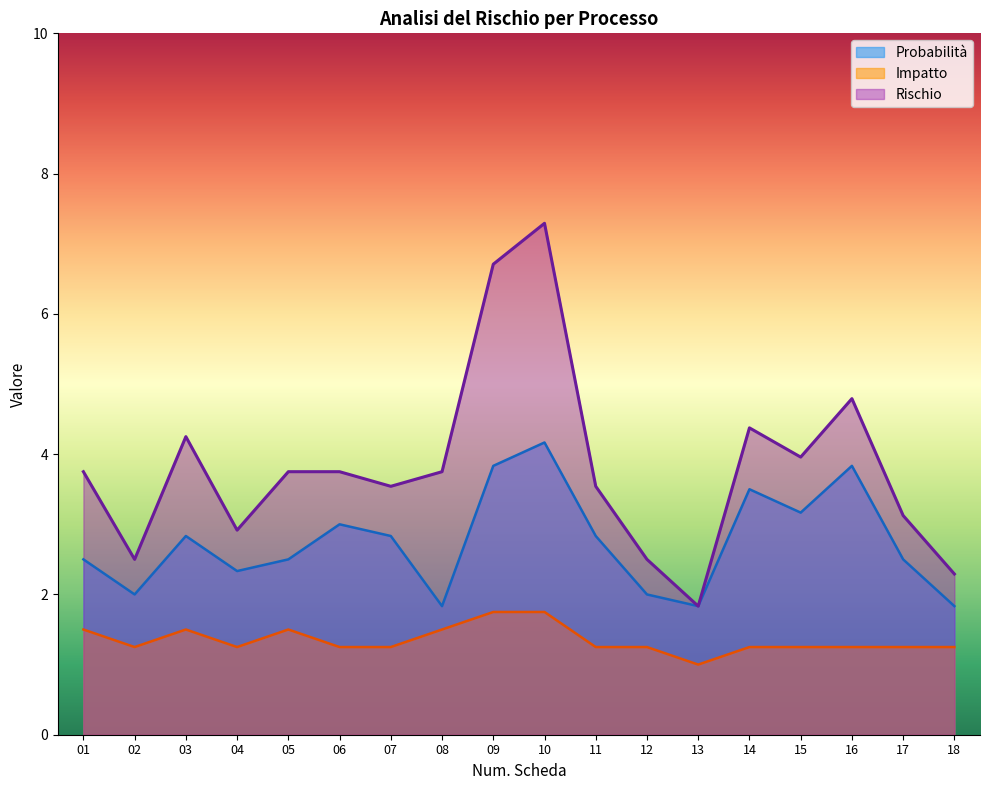

Does the chart display data point markers on the line(s)?

No